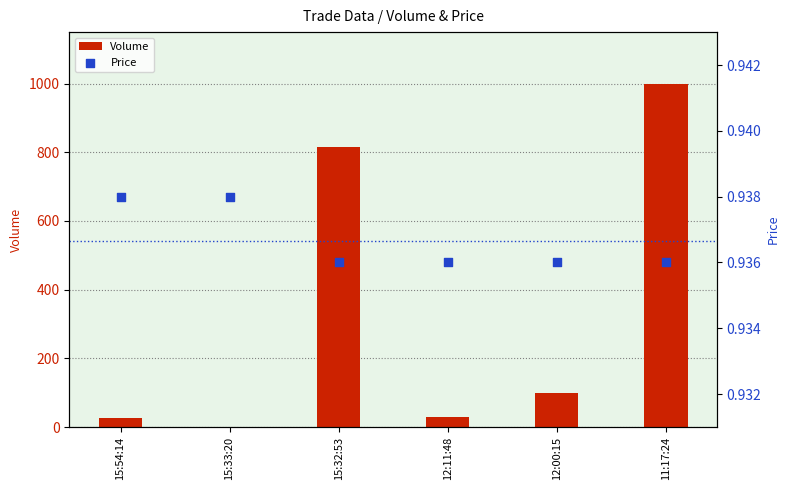

What are all the series names shown in the legend?

Volume, Price